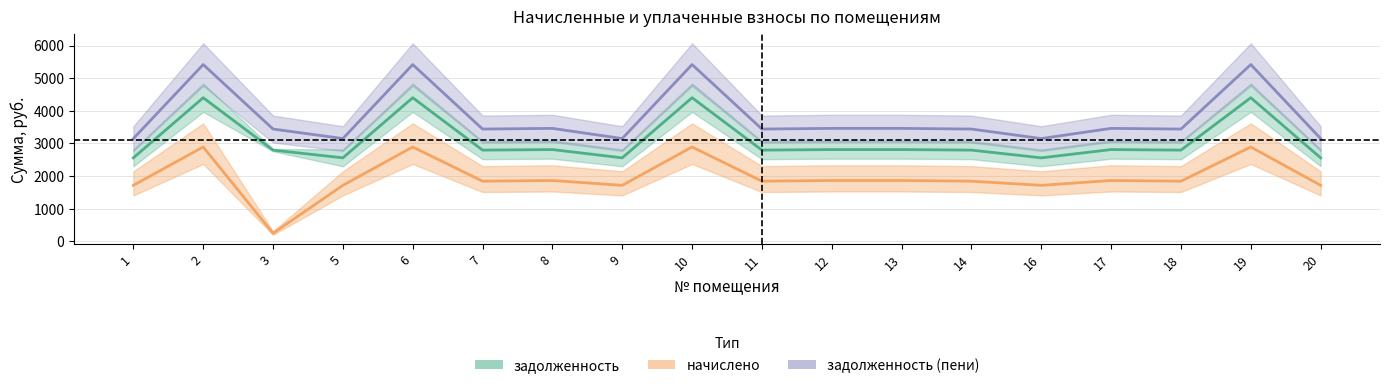

How many data points in задолженность are above 2796?

13